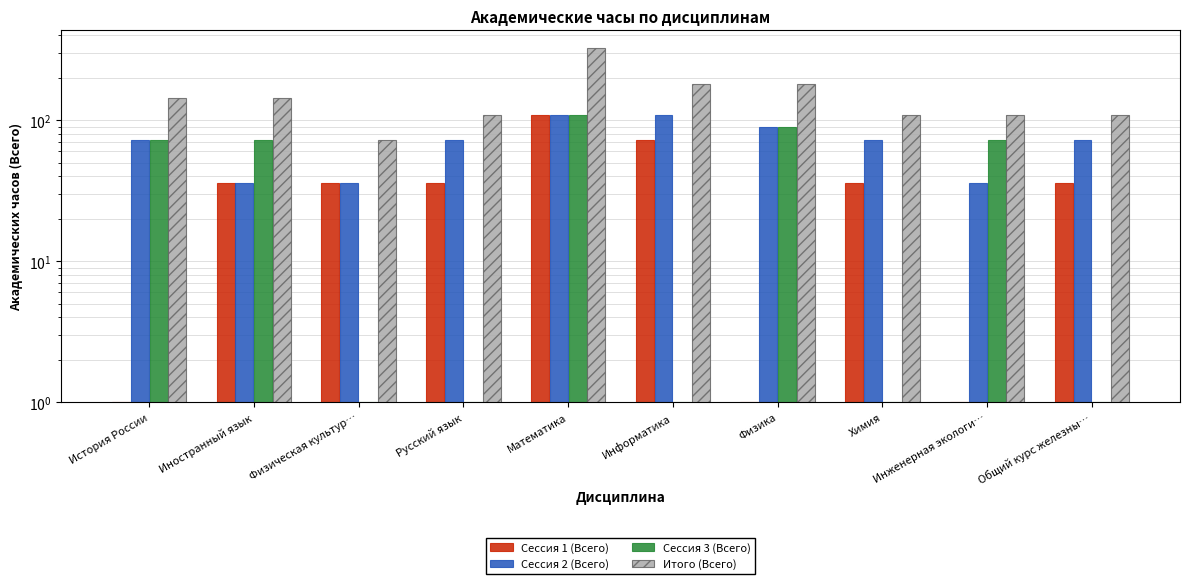

What is the difference between the Сессия 1 (Всего) values at Общий курс железны… and Инженерная экологи…?

35